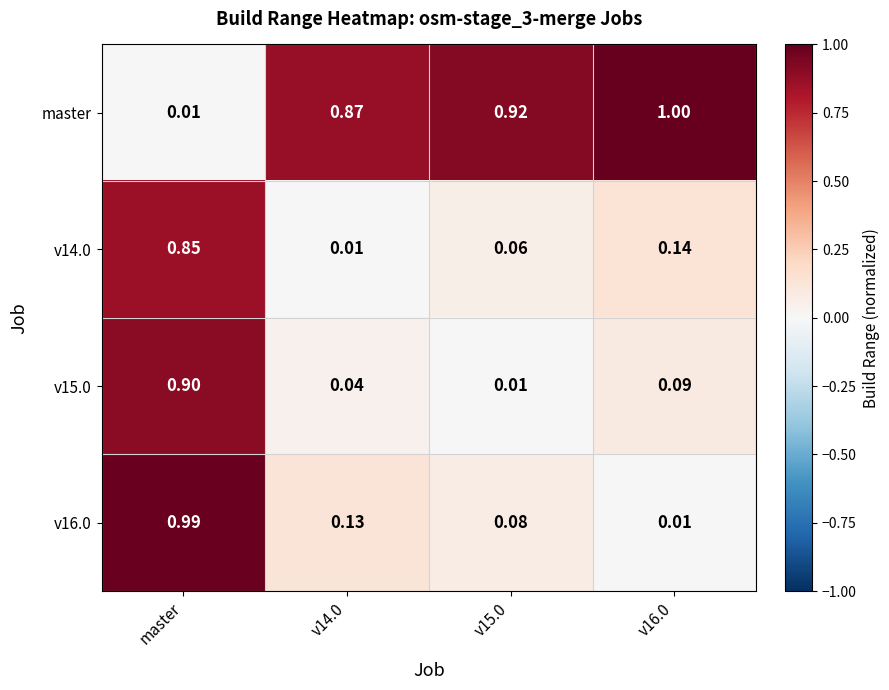

List the series in order of their peak value, lowest first.

v14.0, v15.0, v16.0, master